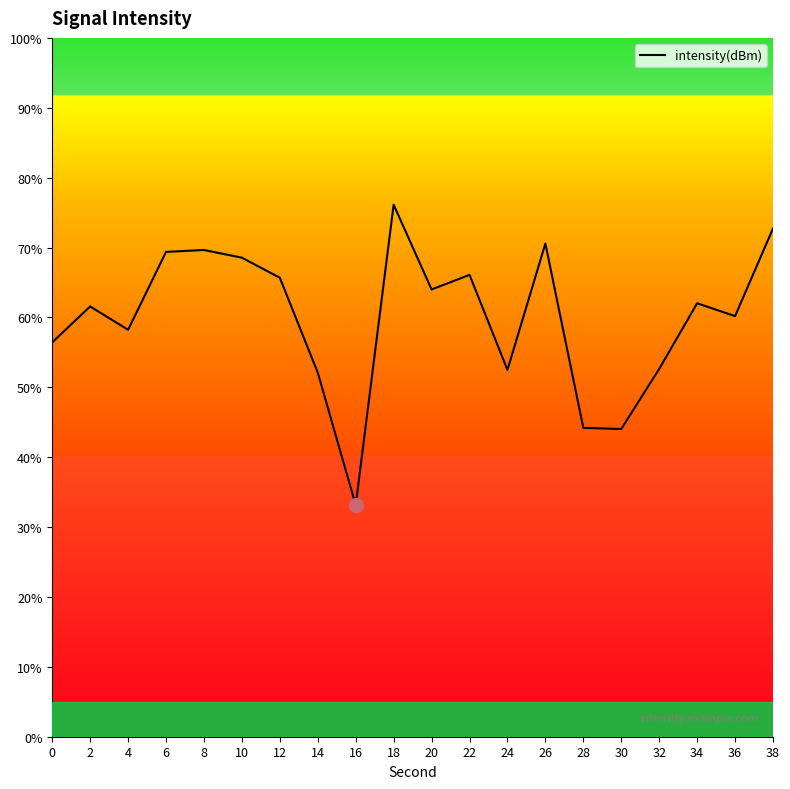

True or false: the data shows 104.8 at 38.

False